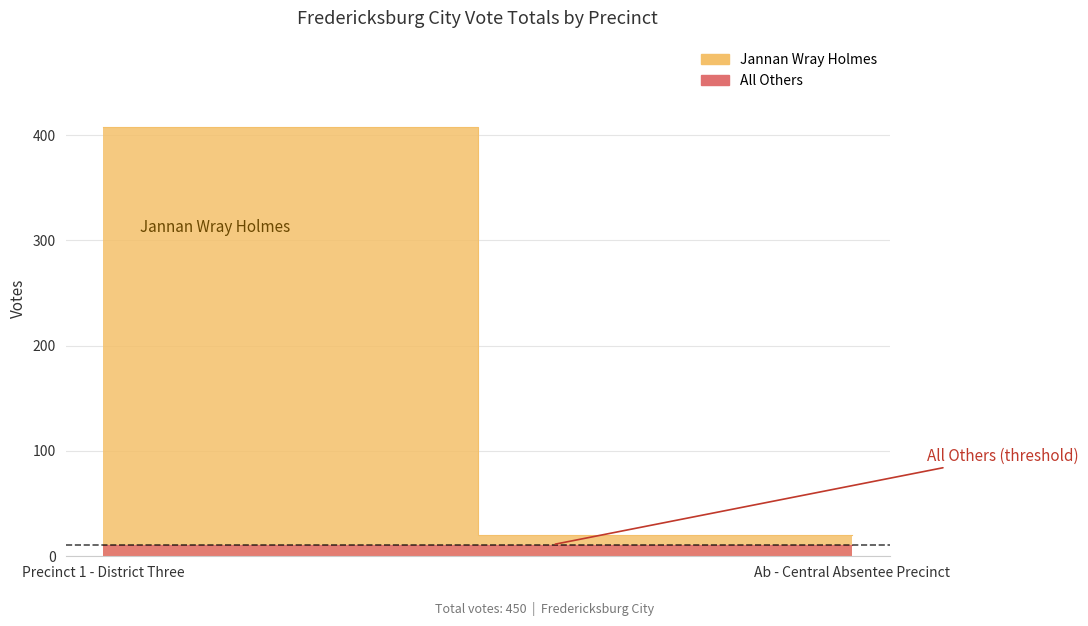

True or false: All Others has a value of 16 at Precinct 1 - District Three.

False